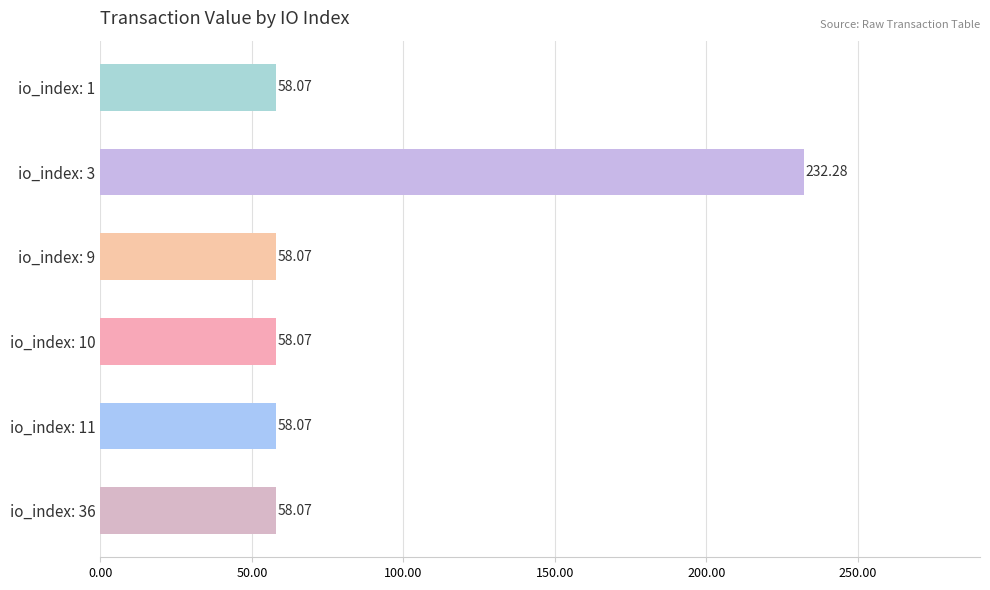

Which has a higher value, io_index: 3 or io_index: 36?

io_index: 3